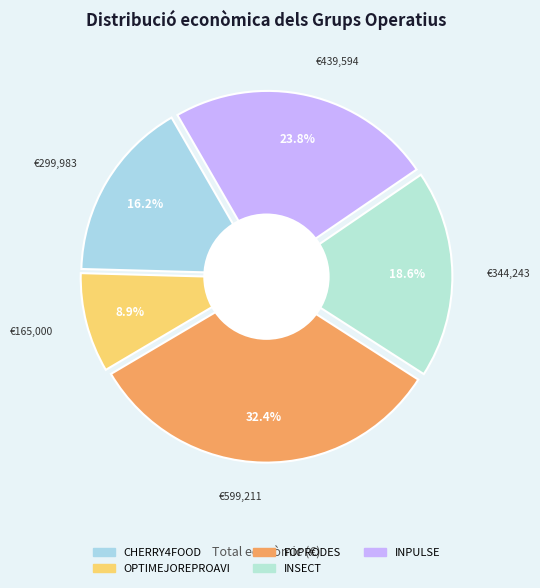

What portion of the pie excludes INSECT?

81.4%